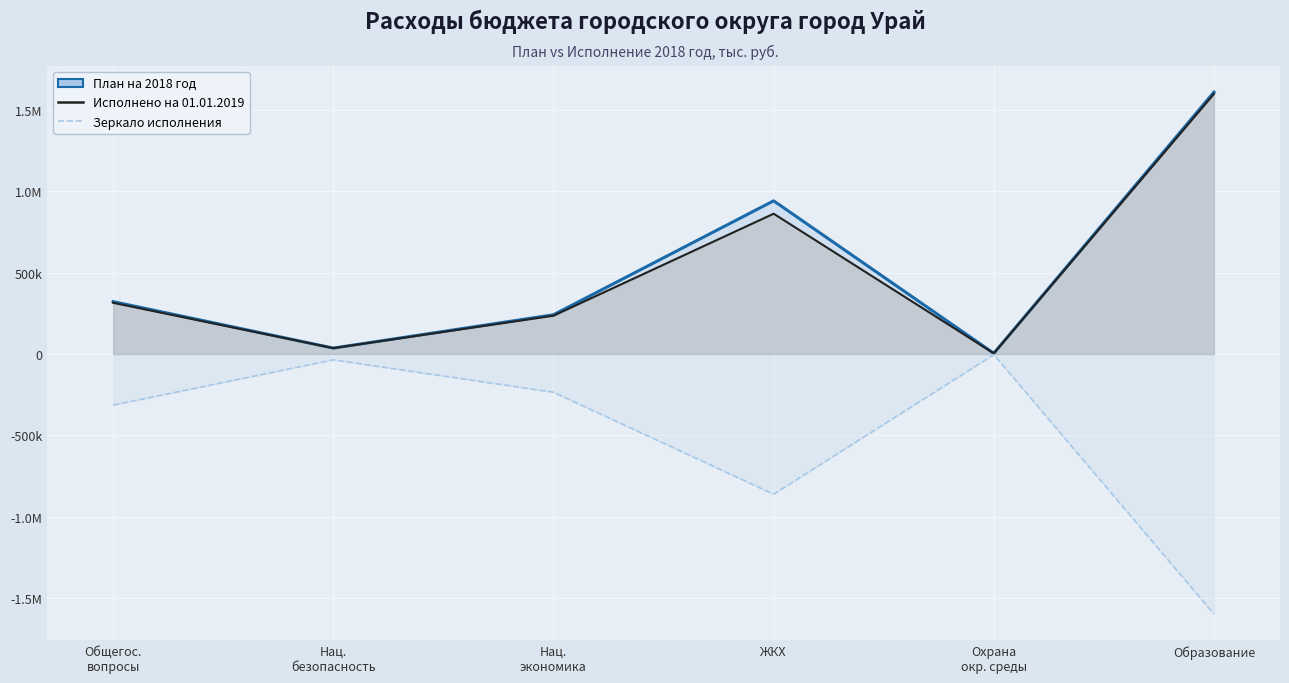

What is the lowest value of the Зеркало исполнения series?

-1596695.9